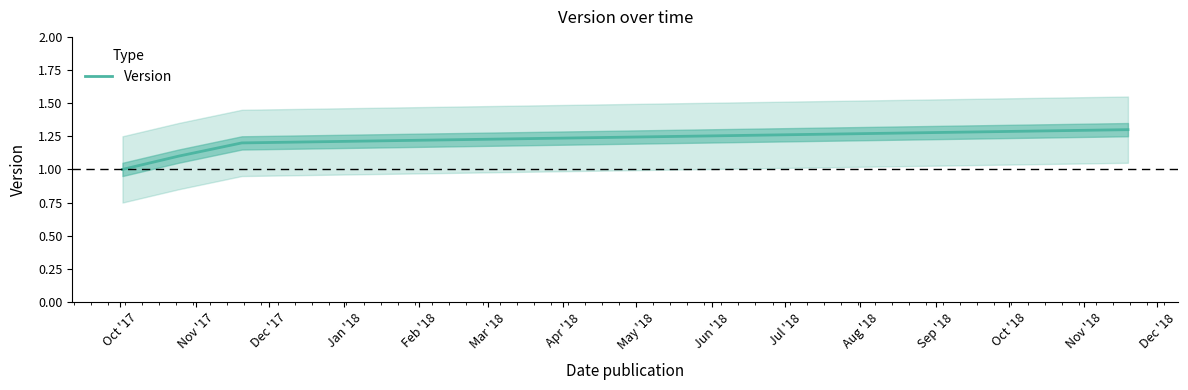

True or false: Version has more than 1 points higher than both neighbors.

False